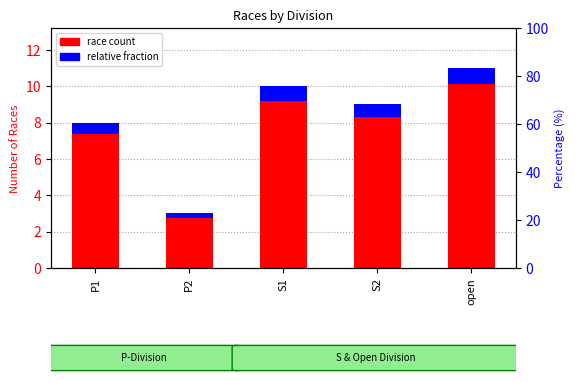

Is the value of relative fraction at P2 greater than the value of race count at S1?

No